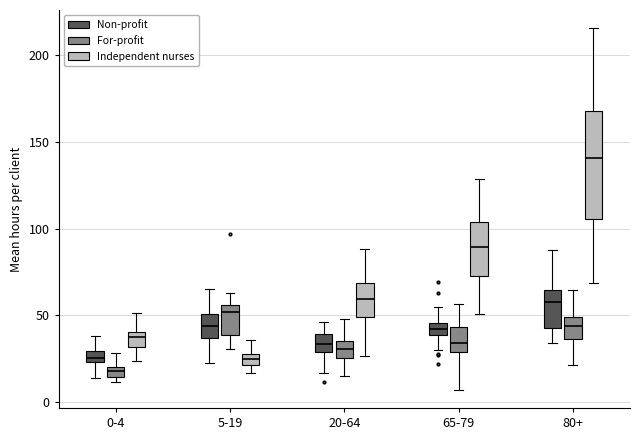

Which box has the lowest median line?

0-4 (For-profit)